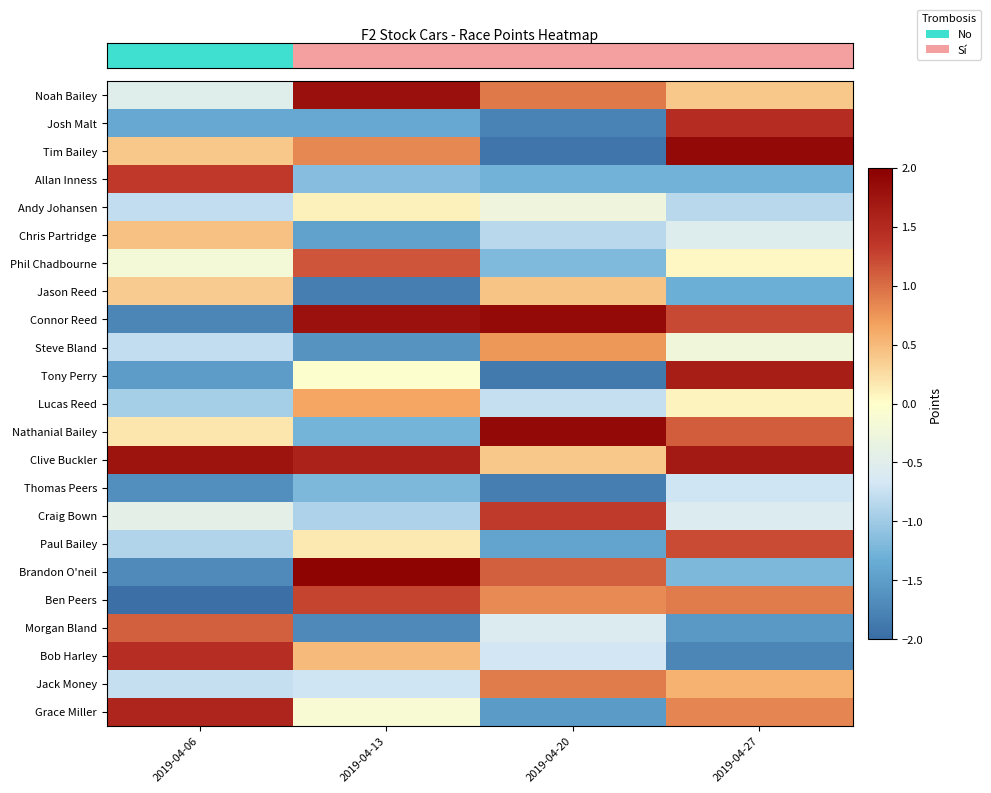

What is the minimum value shown in the chart?

-2.0